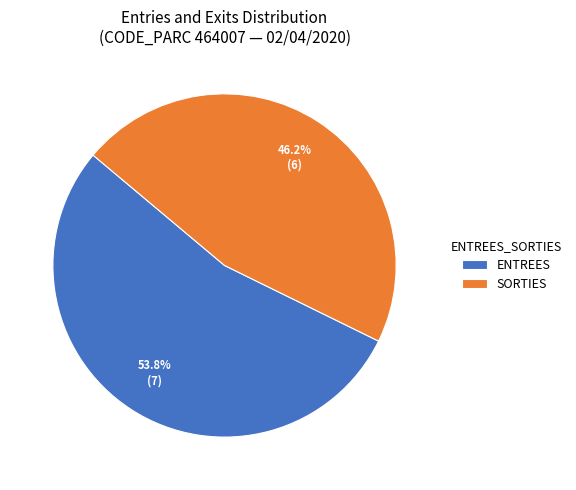

Combined, what portion of the pie is SORTIES and ENTREES?

100.0%